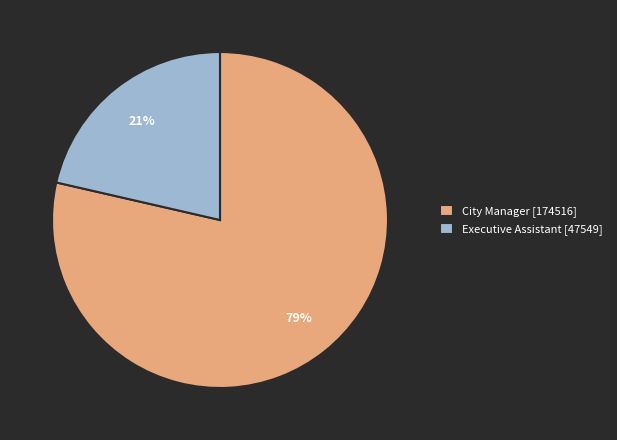

The Executive Assistant slice represents 15% of the pie. True or false?

False